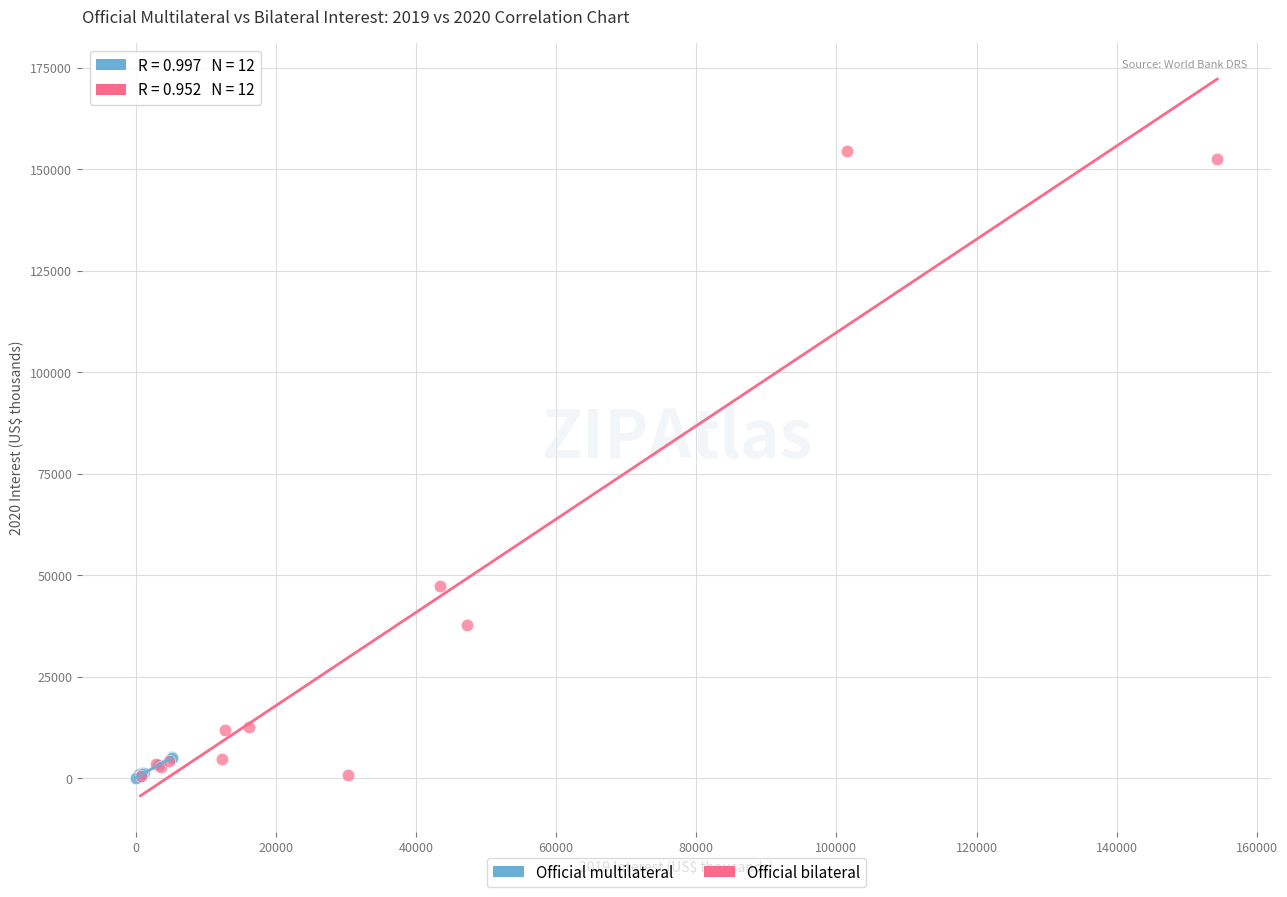

Which series has the widest spread of Y values?

Official bilateral